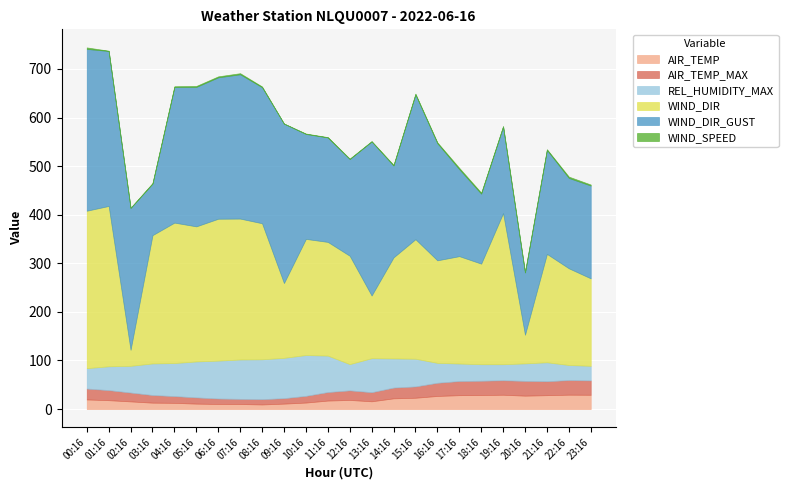

Reading right to left, transcribe all the data shown in this chart.

AIR_TEMP: 29.4	29.6	28.6	27.6	29.5	28.9	28.6	27.0	23.3	22.1	16.0	18.8	17.5	13.4	11.2	9.5	10.4	10.5	11.2	12.8	13.2	15.8	18.3	19.8
AIR_TEMP_MAX: 29.6	30.1	28.7	30.4	29.8	29.4	29.1	27.1	23.3	22.1	18.7	19.7	17.5	13.8	11.2	10.9	10.6	11.2	12.8	13.9	15.7	18.2	20.7	22.4
REL_HUMIDITY_MAX: 30.0	31.0	39.0	36.0	33.0	34.0	36.0	41.0	57.0	60.0	70.0	54.0	75.0	84.0	83.0	82.0	81.0	78.0	74.0	68.0	65.0	55.0	49.0	42.0
WIND_SPEED: 2.1	2.7	1.5	1.3	1.3	2.1	2.7	1.8	1.6	1.4	0.8	0.9	0.6	0.8	0.2	1.5	2.2	2.0	2.0	1.7	1.3	0.3	0.5	3.1
WIND_DIR: 180.0	199.0	223.0	59.0	311.0	207.0	221.0	211.0	246.0	208.0	129.0	223.0	234.0	239.0	154.0	280.0	290.0	292.0	278.0	289.0	264.0	33.0	330.0	324.0
WIND_DIR_GUST: 191.0	186.0	214.0	128.0	178.0	144.0	179.0	241.0	298.0	189.0	317.0	199.0	215.0	216.0	328.0	280.0	297.0	291.0	287.0	279.0	106.0	292.0	319.0	333.0